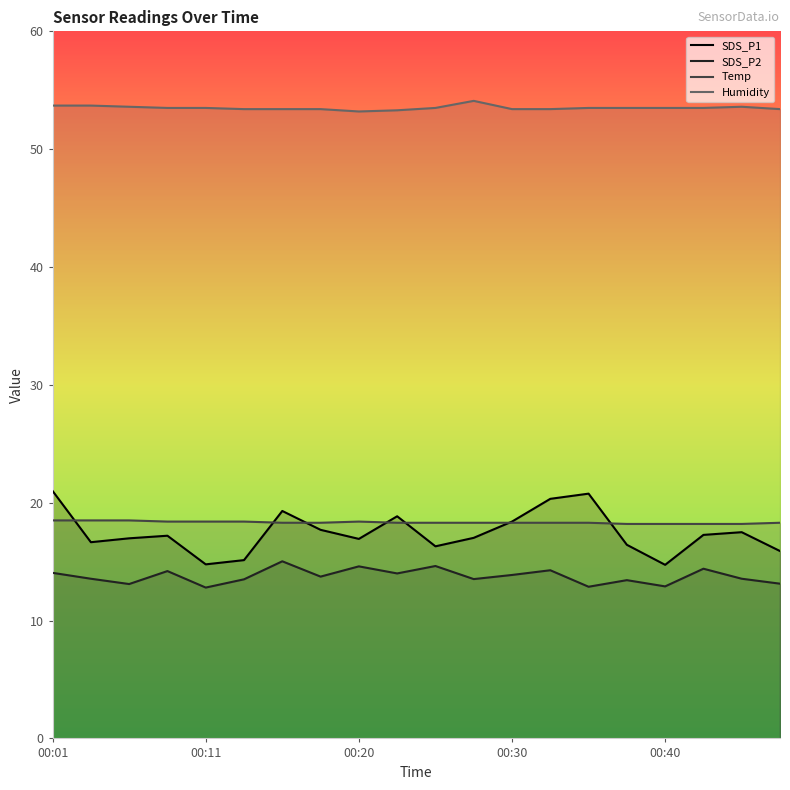

Rank the series by their maximum value, from lowest to highest.

SDS_P2, Temp, SDS_P1, Humidity